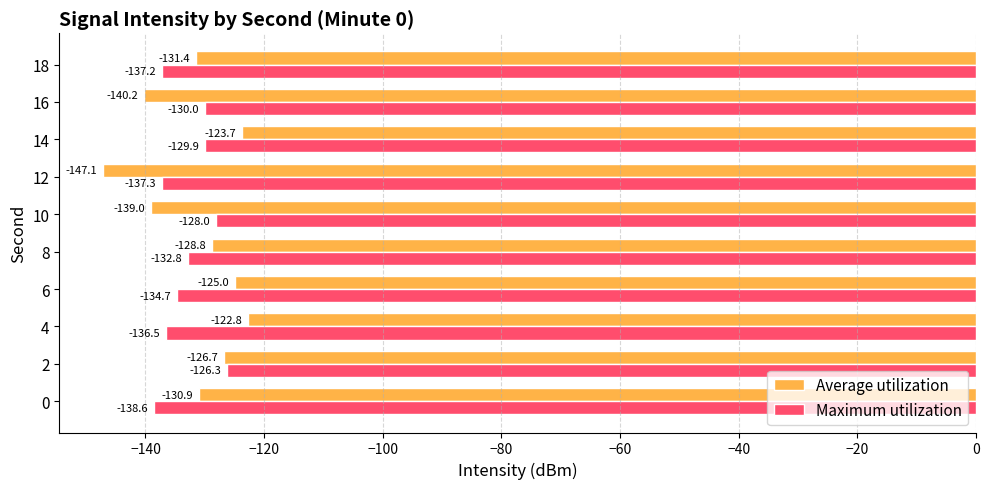

What is the difference between the highest and lowest values at 18?

5.8